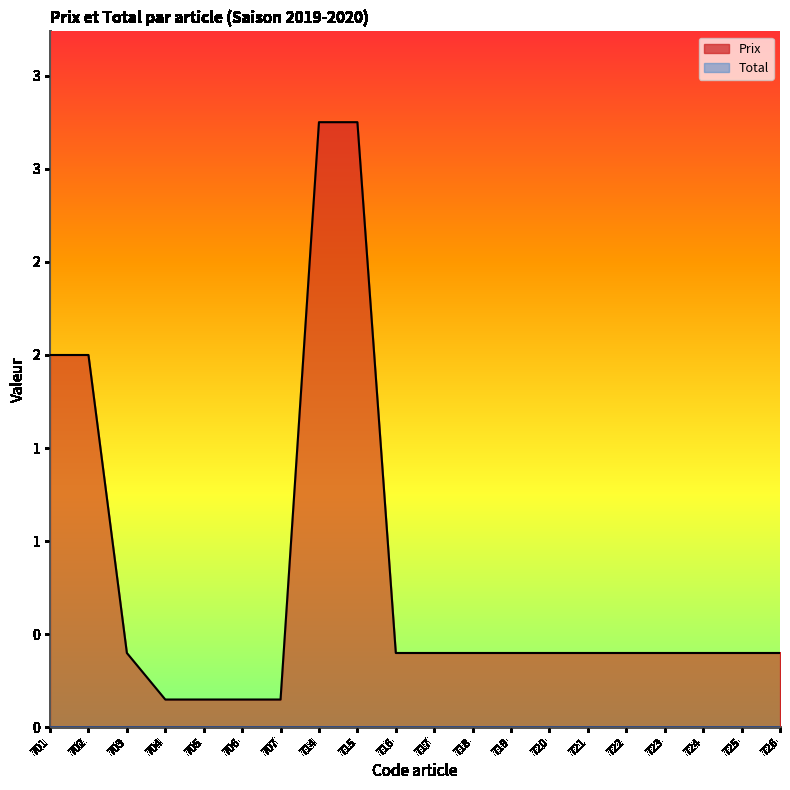

What is the average value?

0.8